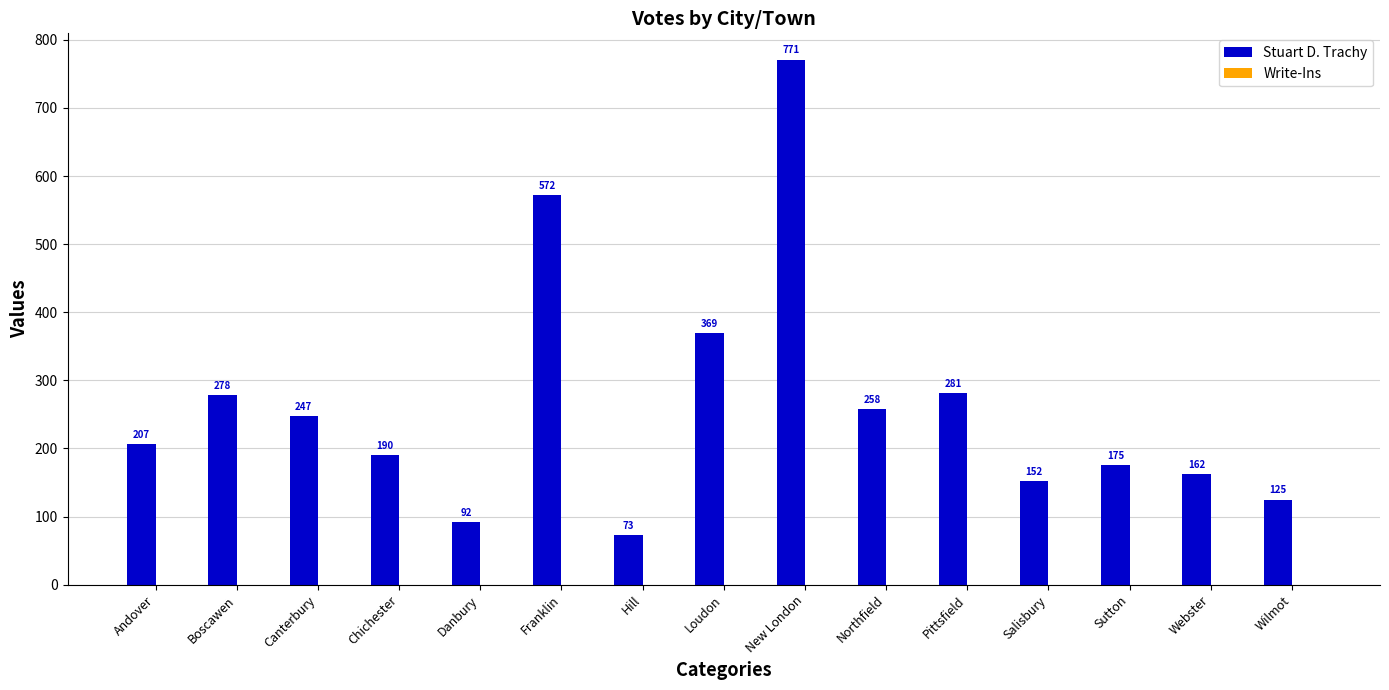

Rank the categories by value from lowest to highest.

Hill, Danbury, Wilmot, Salisbury, Webster, Sutton, Chichester, Andover, Canterbury, Northfield, Boscawen, Pittsfield, Loudon, Franklin, New London